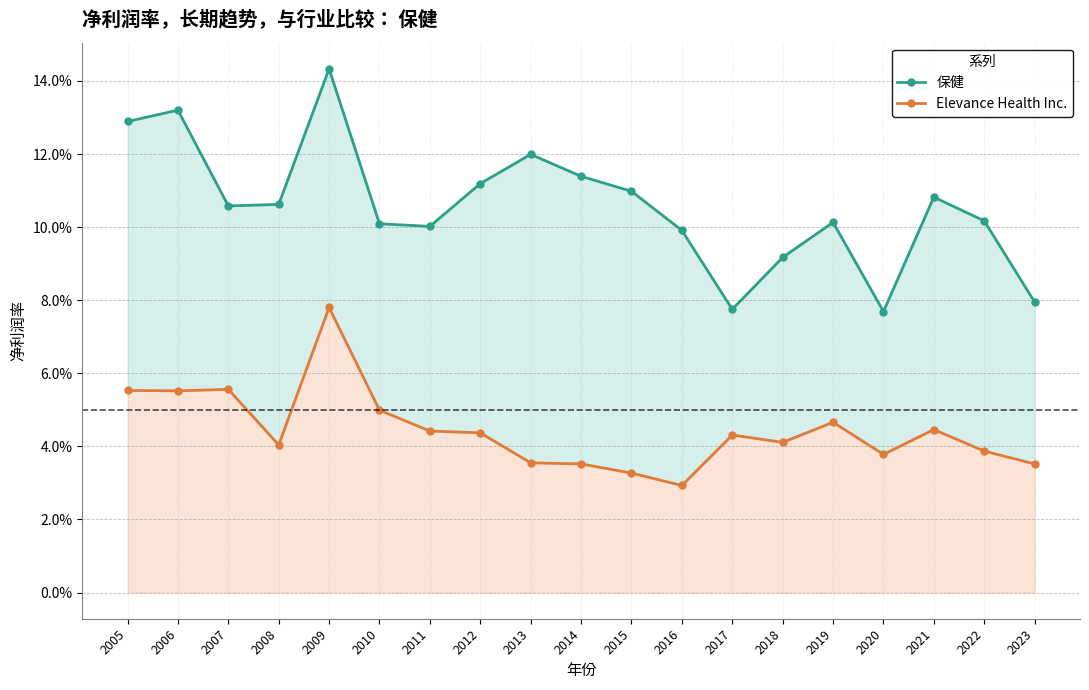

Which category has the lowest value in the 保健 series?

2020